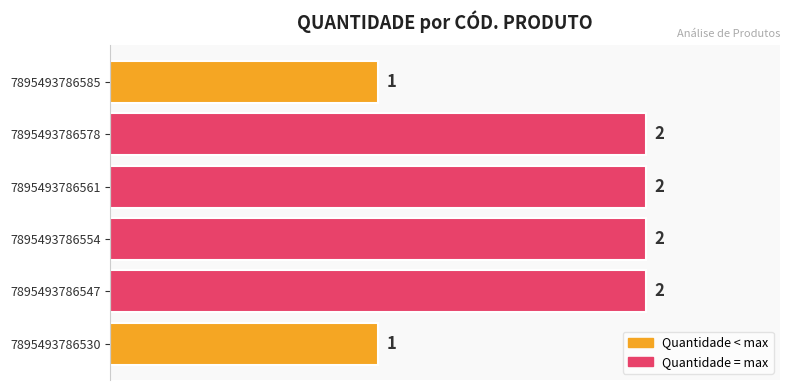

Is it true that the value at 7895493786547 is 2?

True